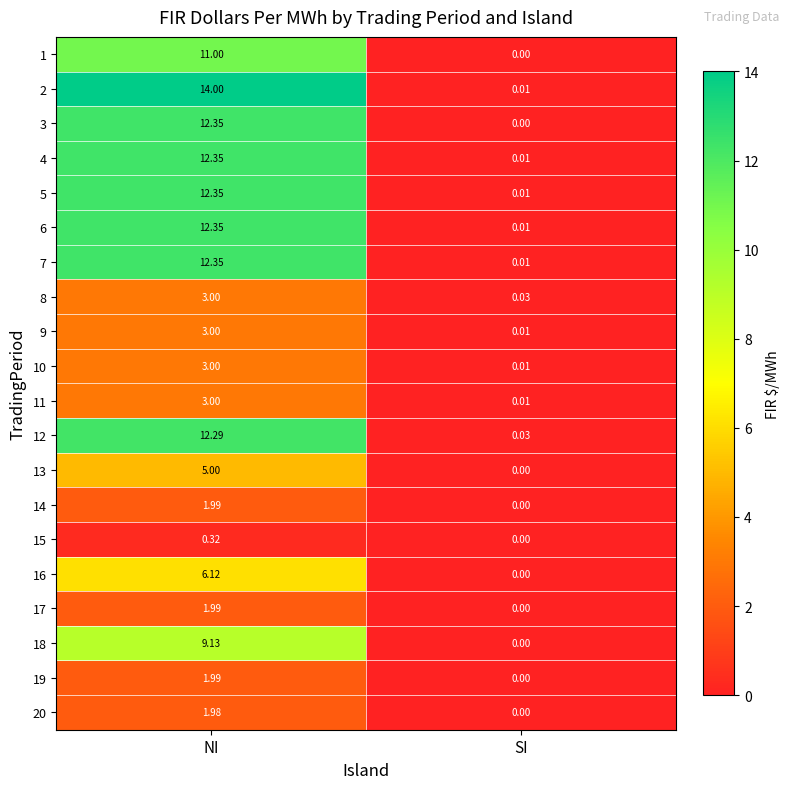

Is the value of 14 at NI greater than the value of 9 at NI?

No